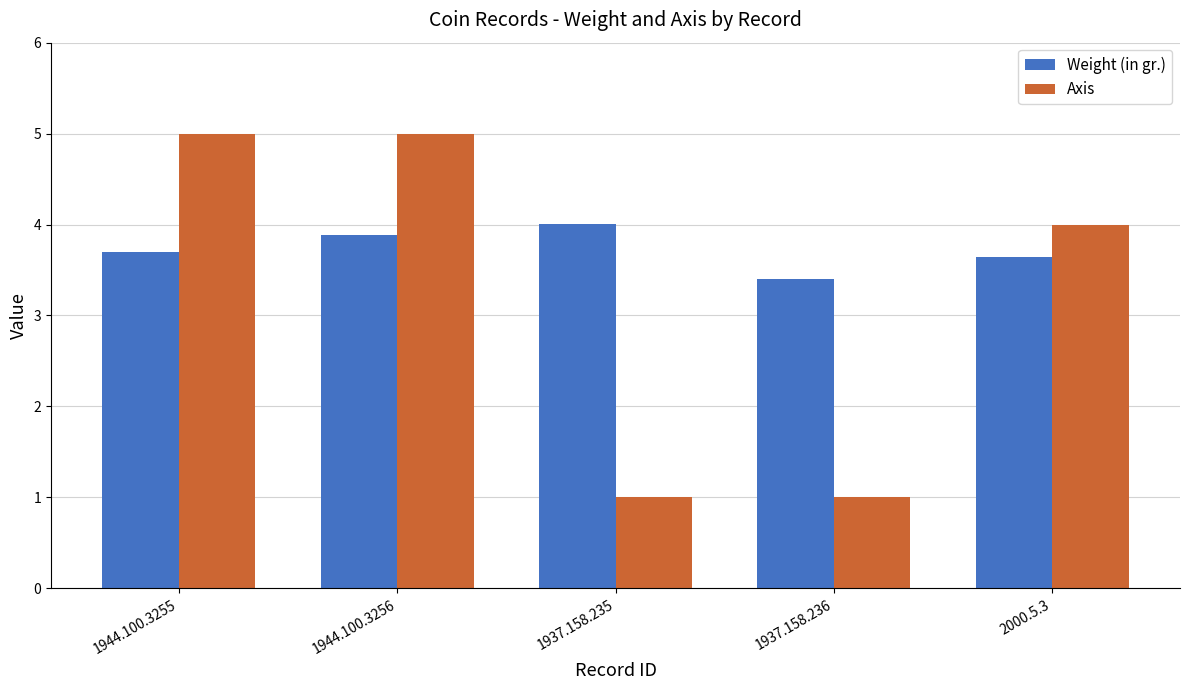

What is the difference between the Axis values at 1937.158.235 and 1944.100.3255?

4.0